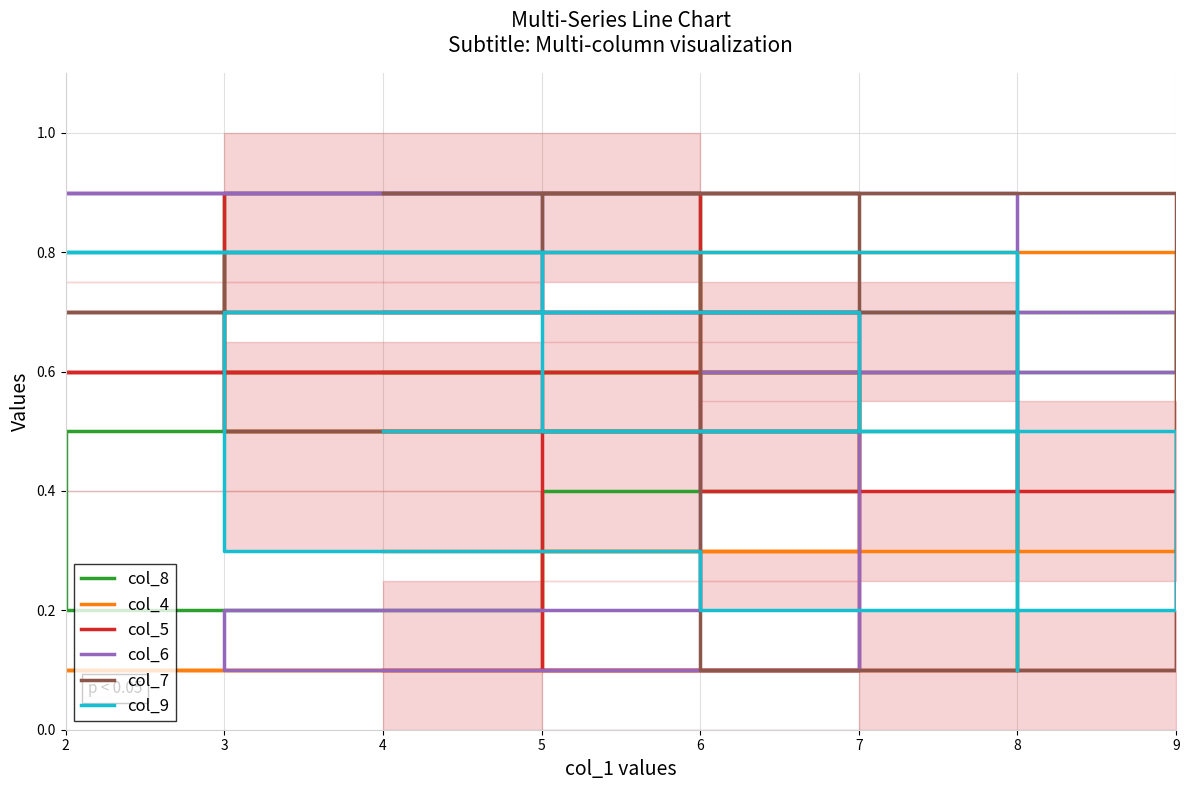

How many col_8 values are between 0 and 1?

8